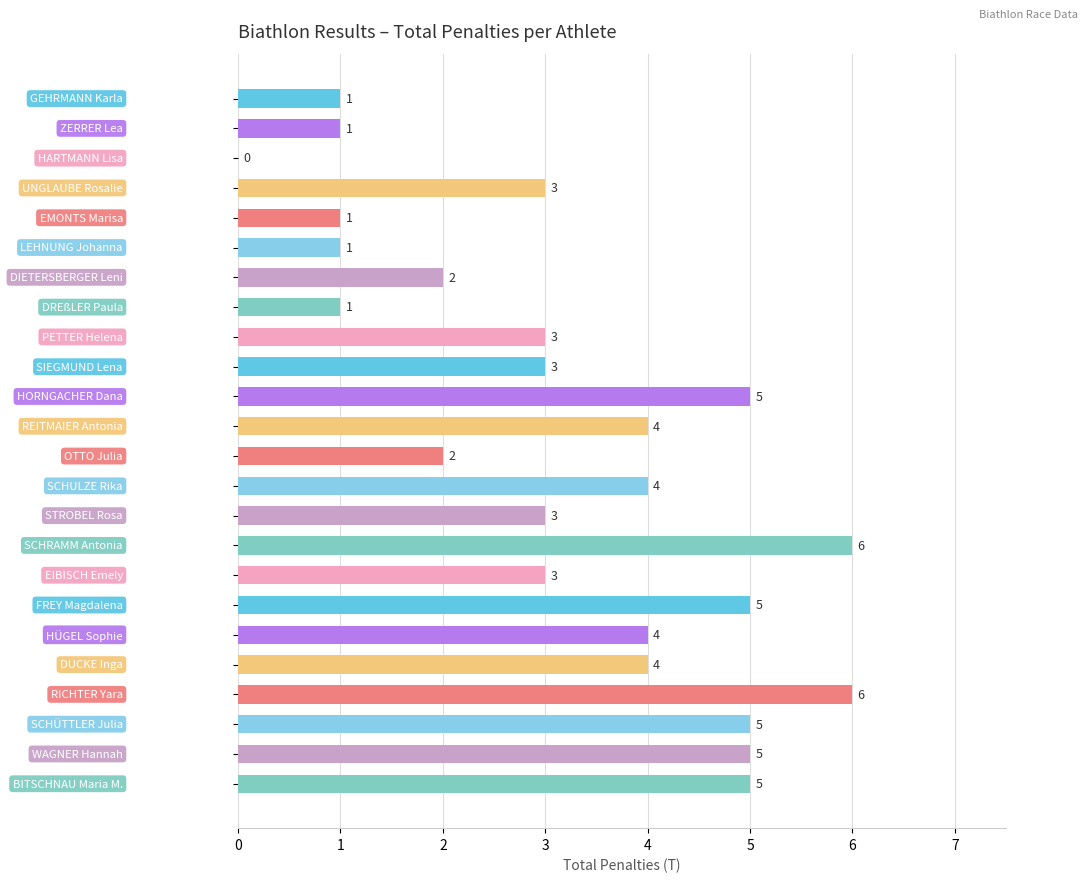

What is the maximum value shown in the chart?

6